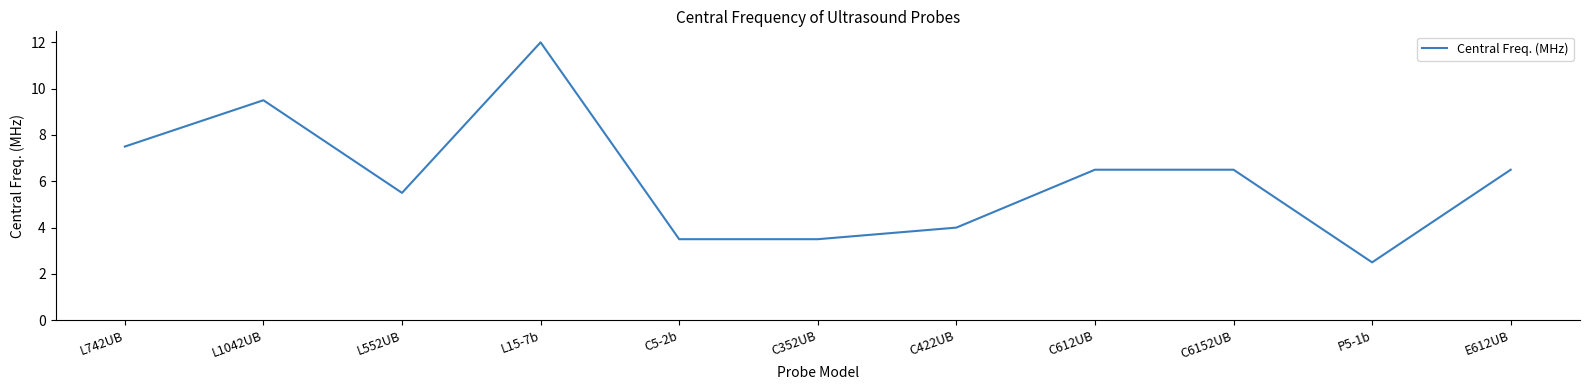

Which has a higher value, L15-7b or E612UB?

L15-7b